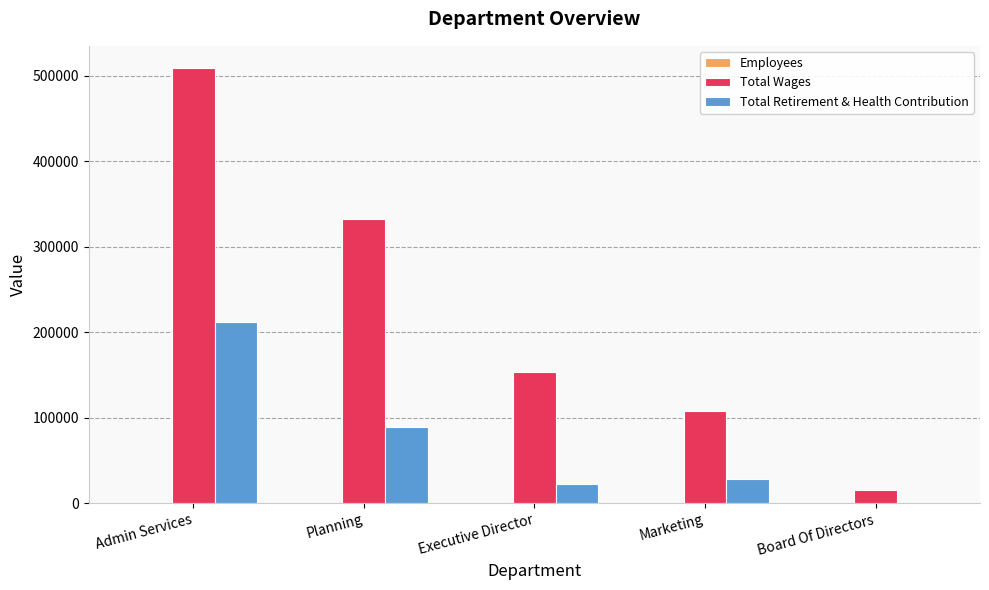

Are the bars horizontal?

No